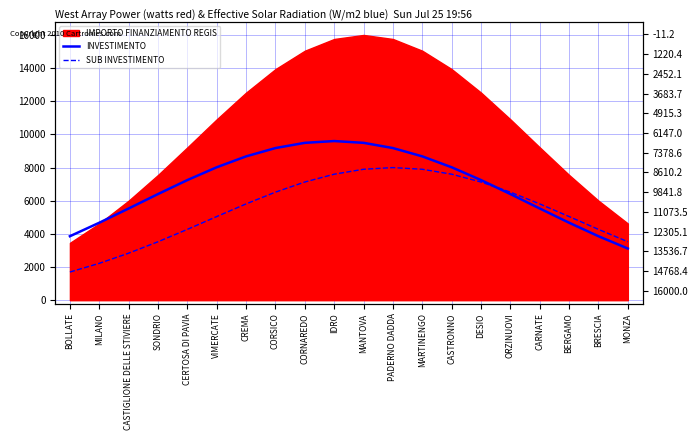

At which category does the chart reach its minimum across all series?

BOLLATE